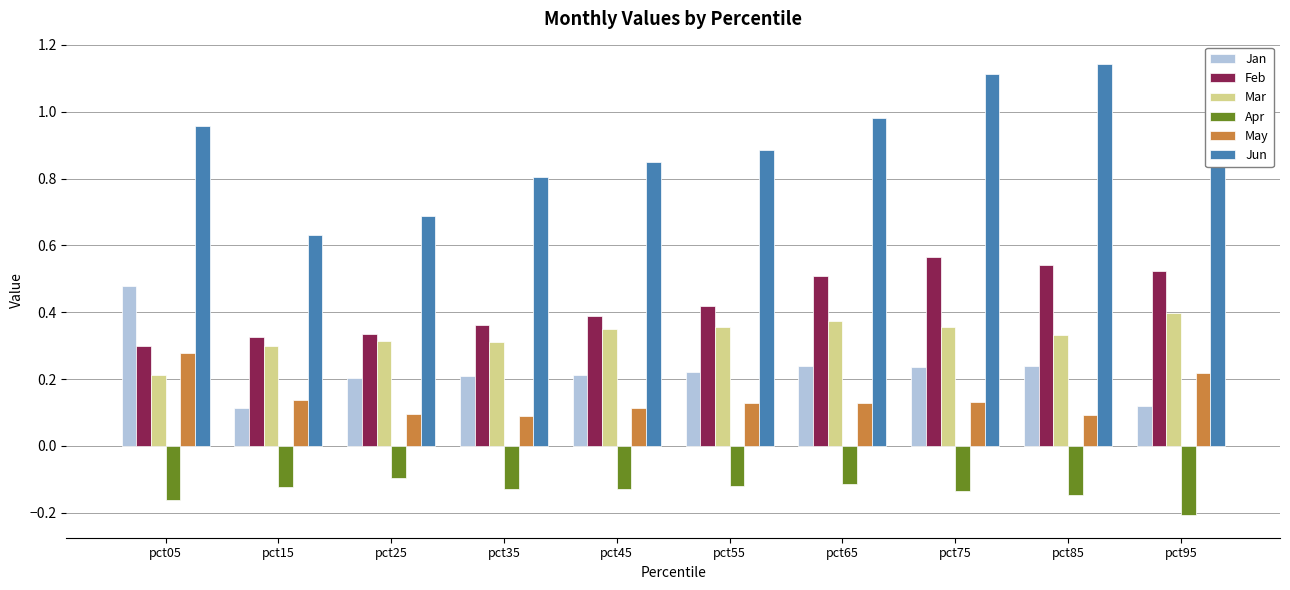

List the series in order of their peak value, highest first.

Jun, Feb, Jan, Mar, May, Apr